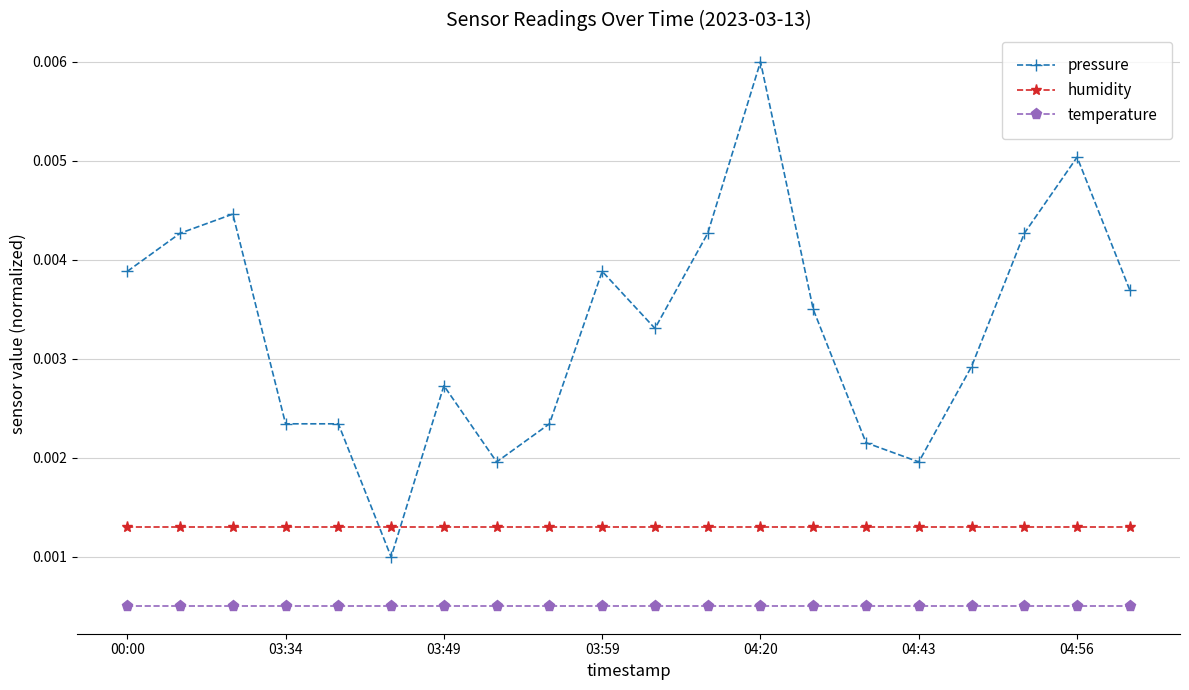

At how many categories does at least one series exceed 0?

20